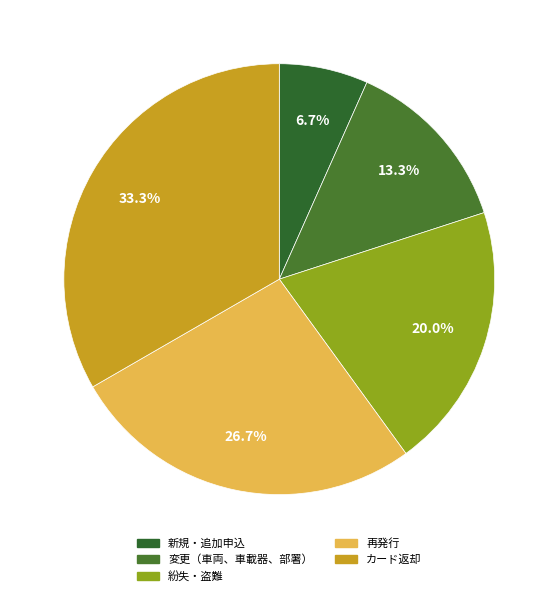

What percentage is the カード返却 slice, to the nearest percent?

33%